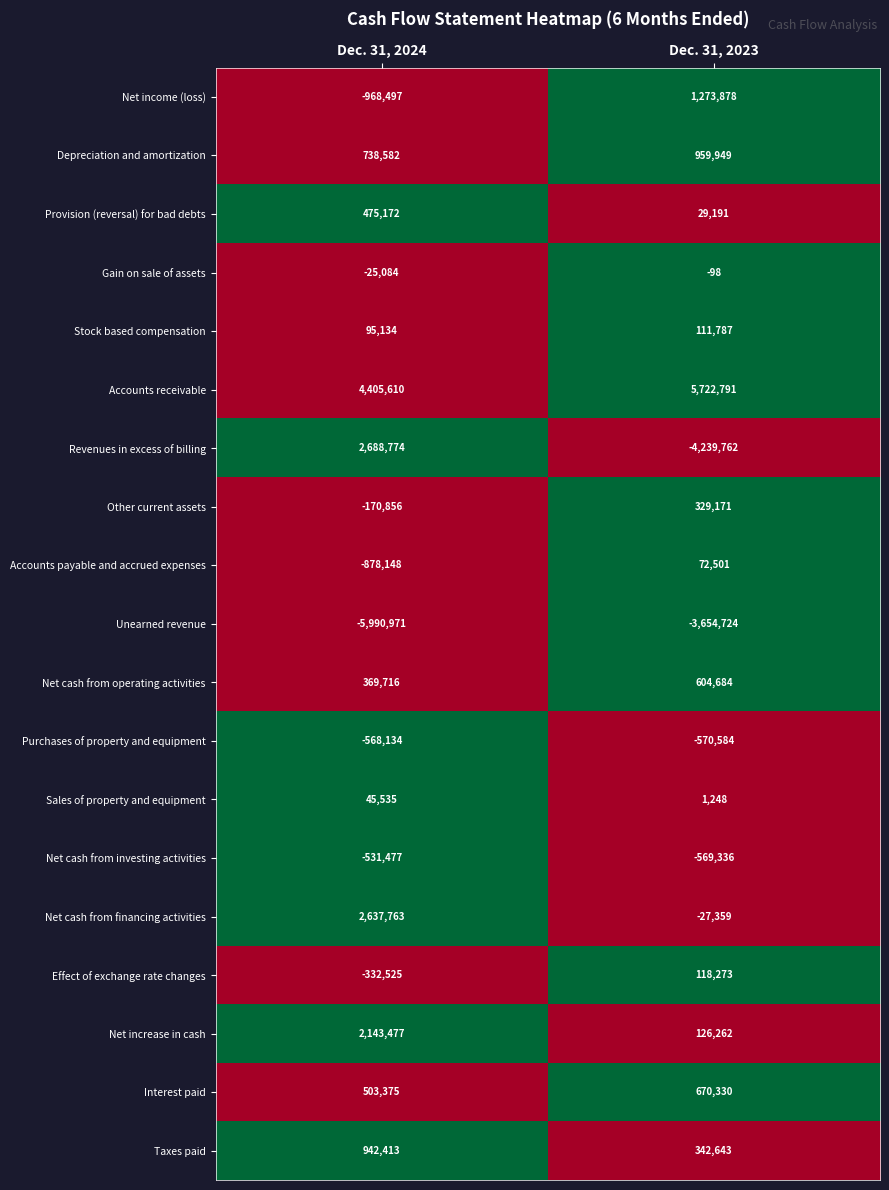

What is the sum of all Provision (reversal) for bad debts values?

504363